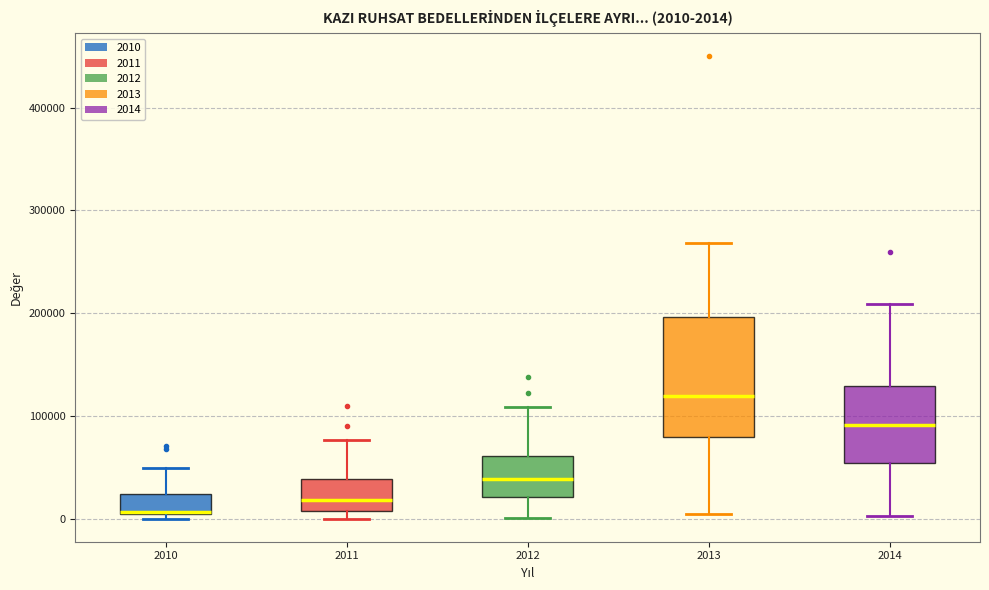

Which box is the tallest, from its lower edge to its upper edge?

2013